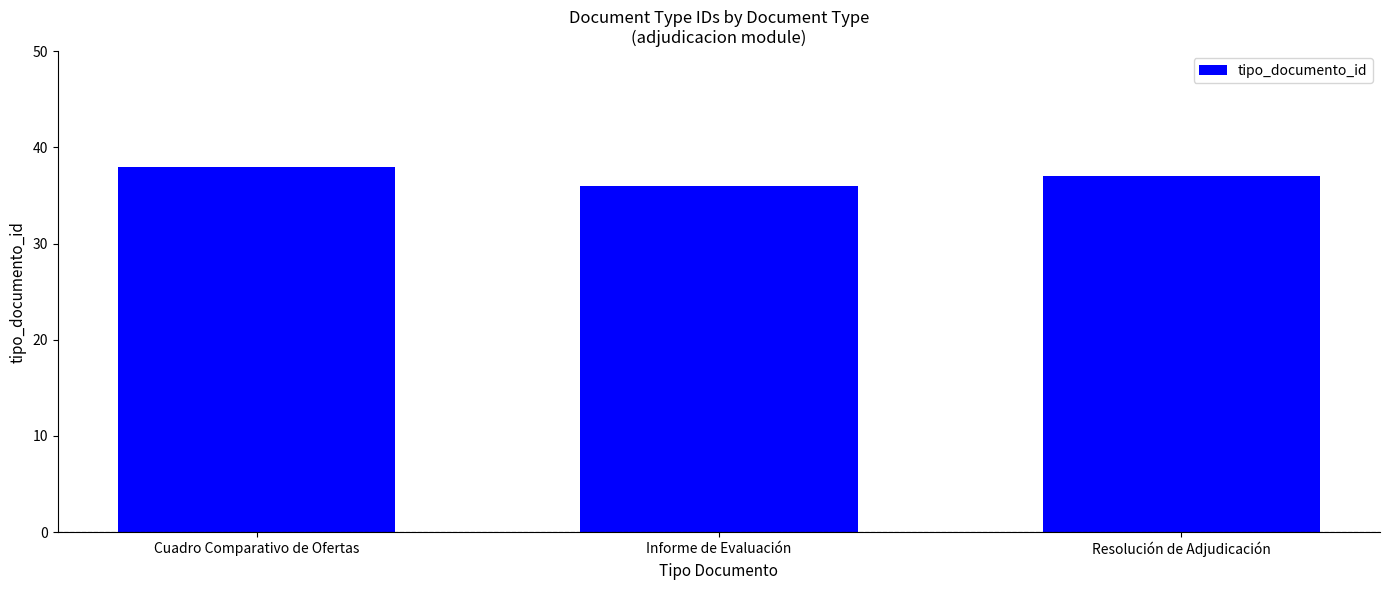

Where does the data first go above 37?

Cuadro Comparativo de Ofertas